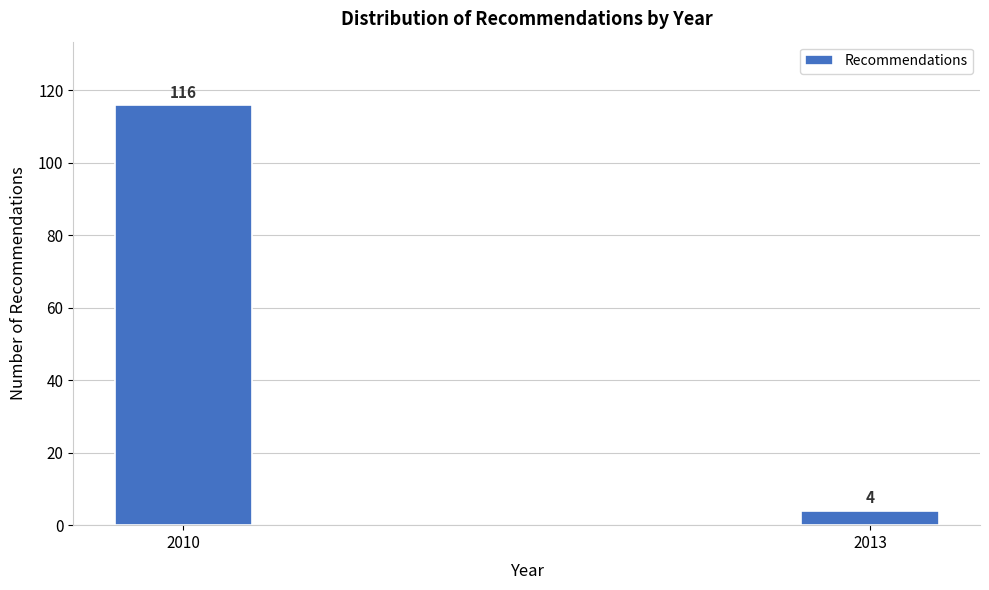

Reading left to right, transcribe all the data shown in this chart.

116	4